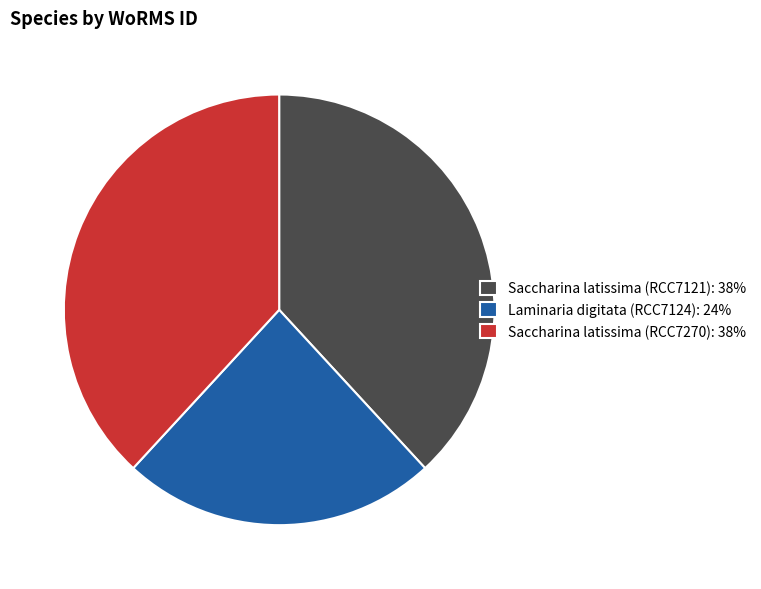

Does Saccharina latissima (RCC7121) represent more than half of the total?

No